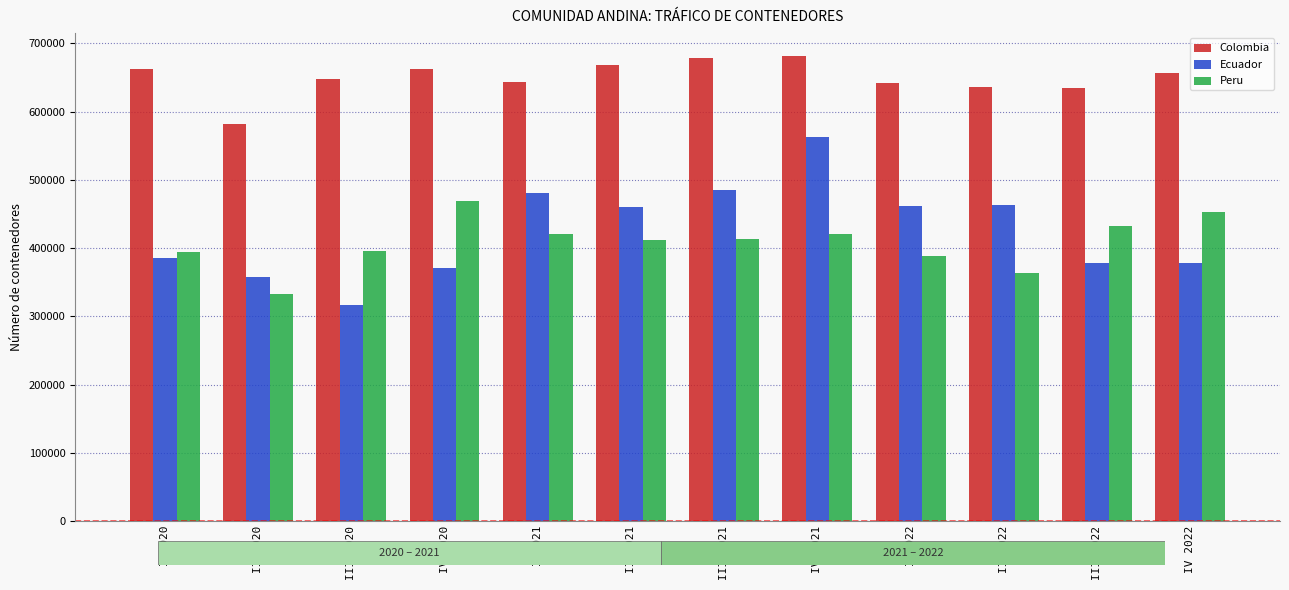

What is the value of the Colombia bar at the 3rd from the left?

648495